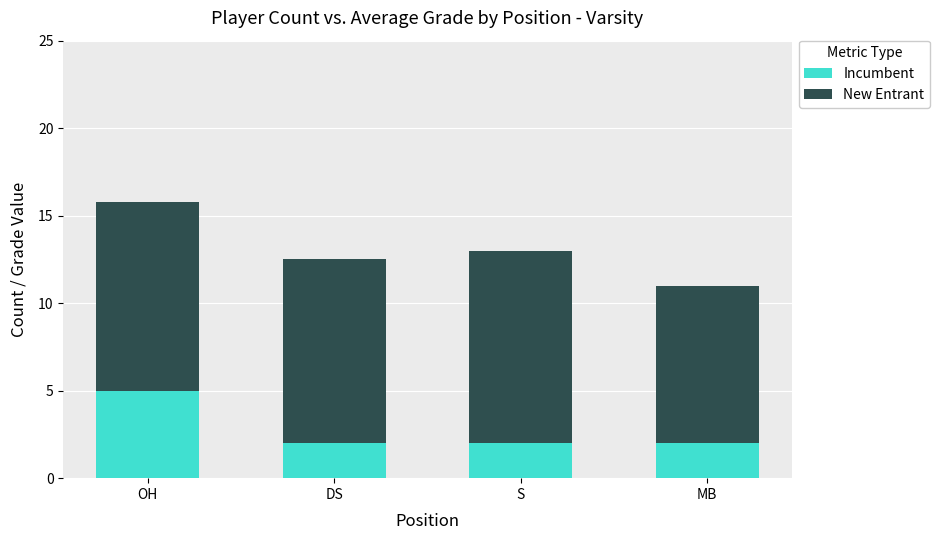

How many data points does each series have?

4